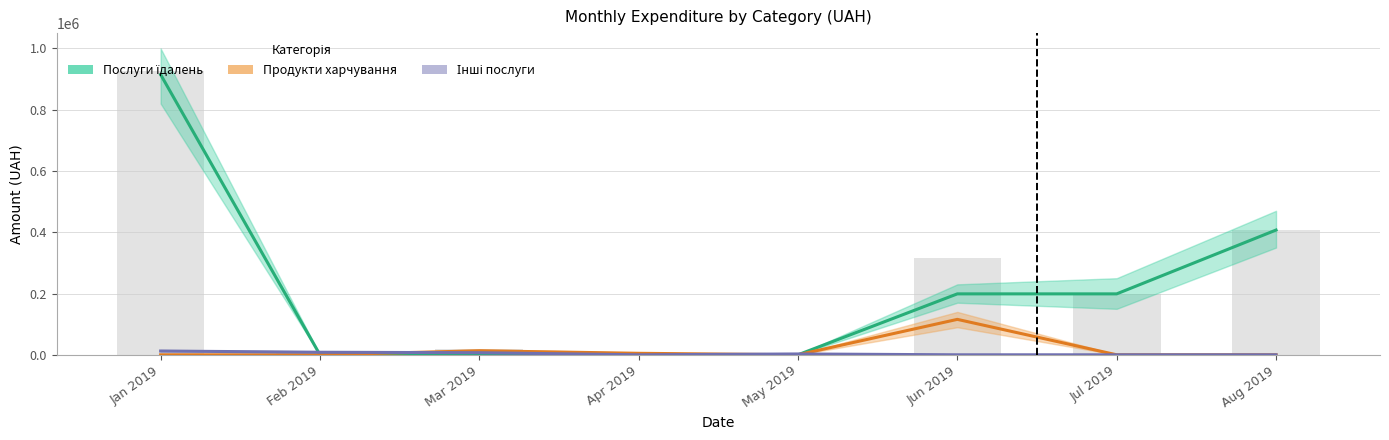

Reading left to right, extract all data points from this chart.

Послуги їдалень: 914737.5	0.0	0.0	0.0	0.0	198887.7	198887.7	407215.8
Продукти харчування: 0.0	0.0	13181.6	4900.0	0.0	115661.1	0.0	0.0
Інші послуги: 12323.2	8315.4	6797.3	0.0	2749.3	0.0	0.0	0.0